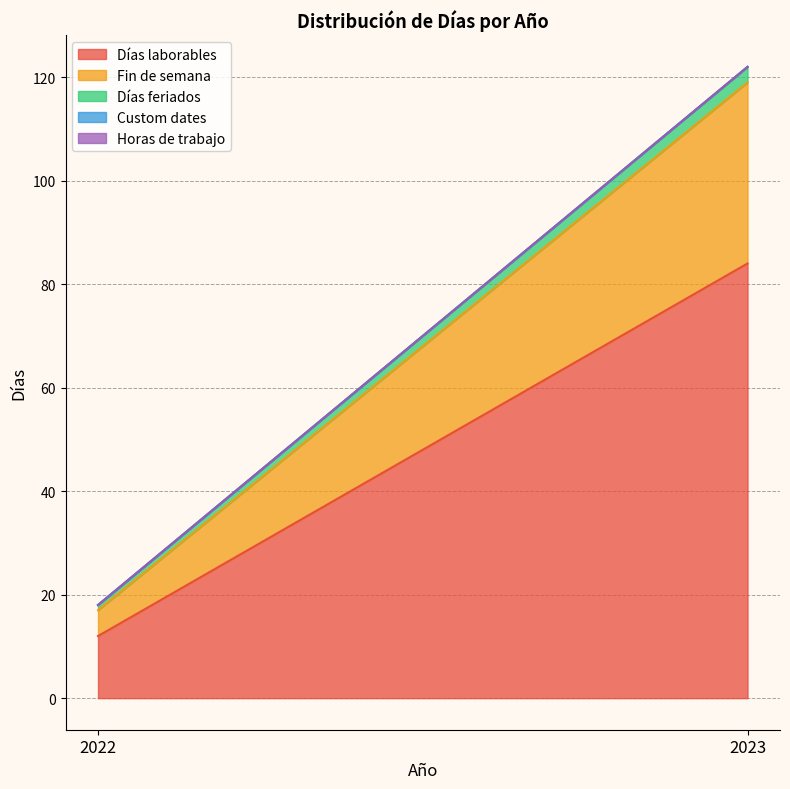

List the series in order of their peak value, lowest first.

Custom dates, Horas de trabajo, Días feriados, Fin de semana, Días laborables